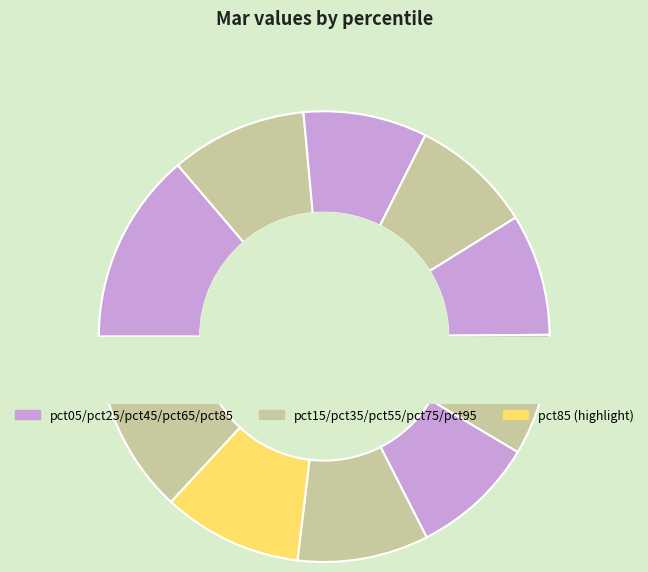

Is it true that pct85 is 10% of the pie?

True